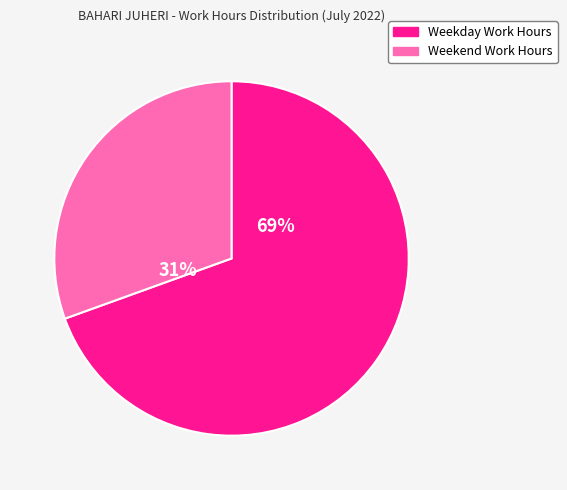

How many segments does this pie chart have?

2